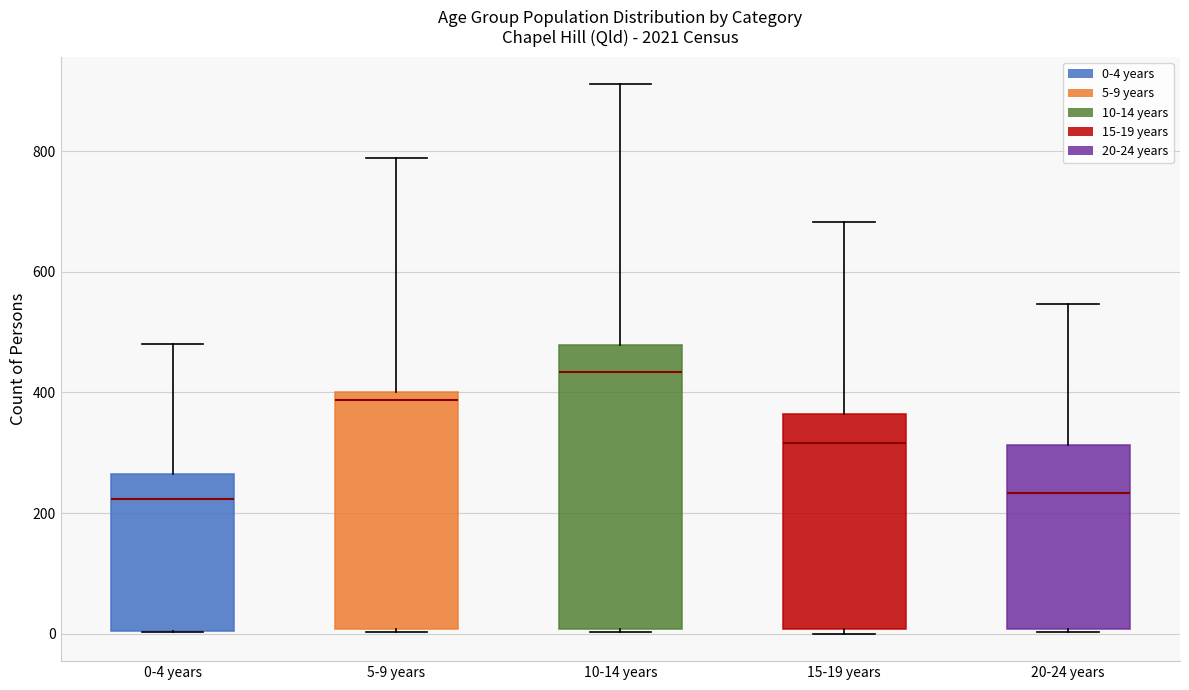

Reading left to right, transcribe this box plot: for each box, give where its median line is, the range the box spans, and where its two whiskers end, as read against the y-axis. The values are not printed on the chart, so give them approximately, as read against the axis.

0-4 years: median 220, box 0 to 260, whiskers 0 to 480
5-9 years: median 380, box 0 to 400, whiskers 0 to 780
10-14 years: median 440, box 0 to 480, whiskers 0 to 920
15-19 years: median 320, box 0 to 360, whiskers 0 (just below the box's lower edge) to 680
20-24 years: median 240, box 0 to 320, whiskers 0 to 540